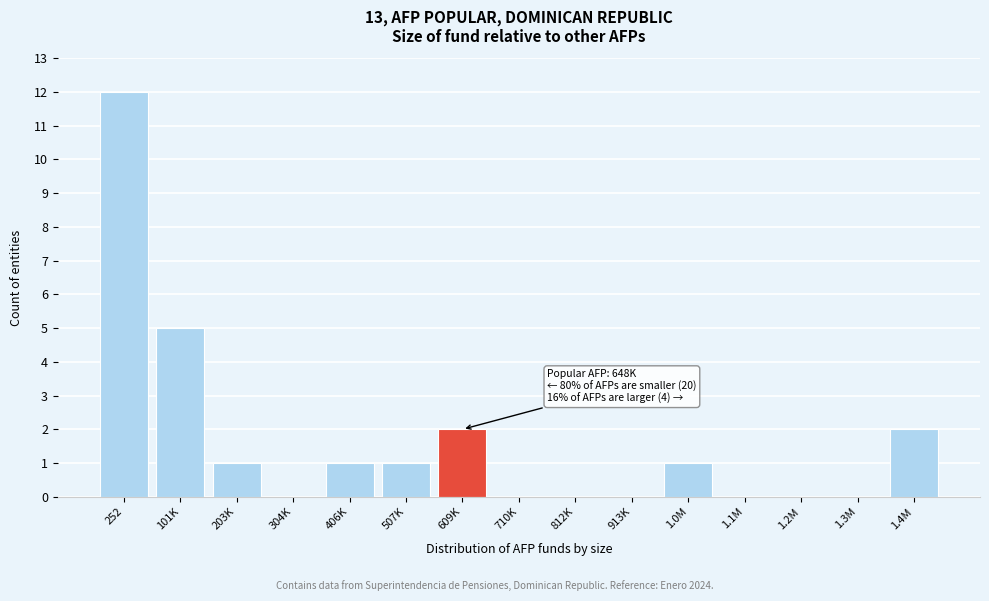

Reading right to left, transcribe all the data shown in this chart.

1.4M=2	1.3M=0	1.2M=0	1.1M=0	1.0M=1	913K=0	812K=0	710K=0	609K=2	507K=1	406K=1	304K=0	203K=1	101K=5	252=12